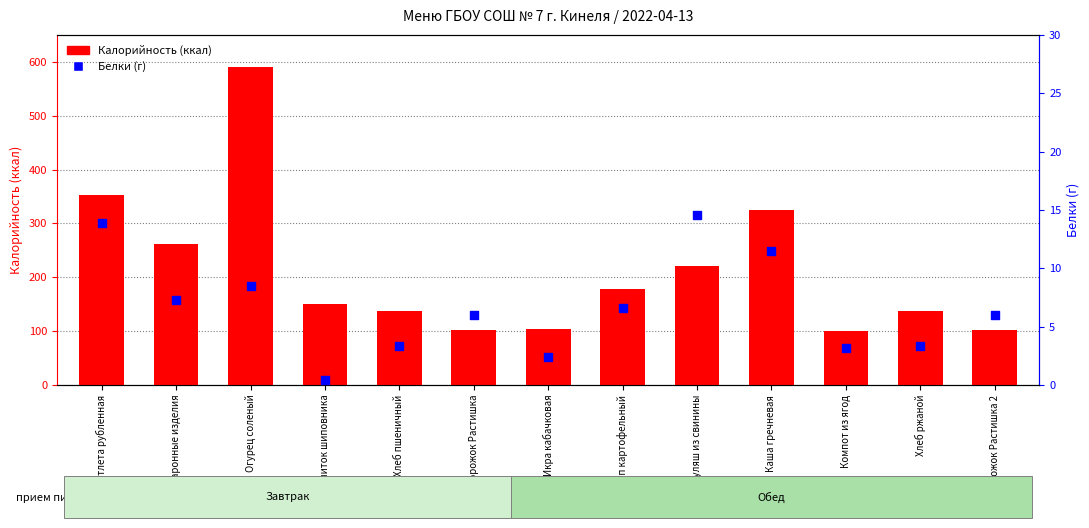

Which series contains the highest Y value?

Калорийность